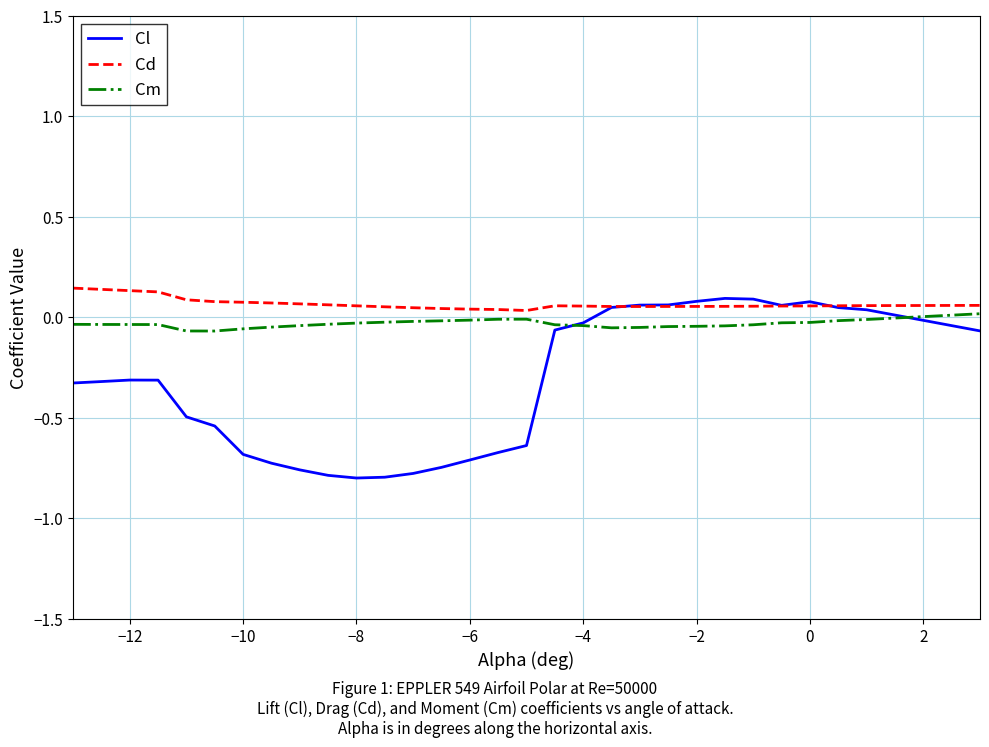

Which series has the largest range (max minus min)?

Cl